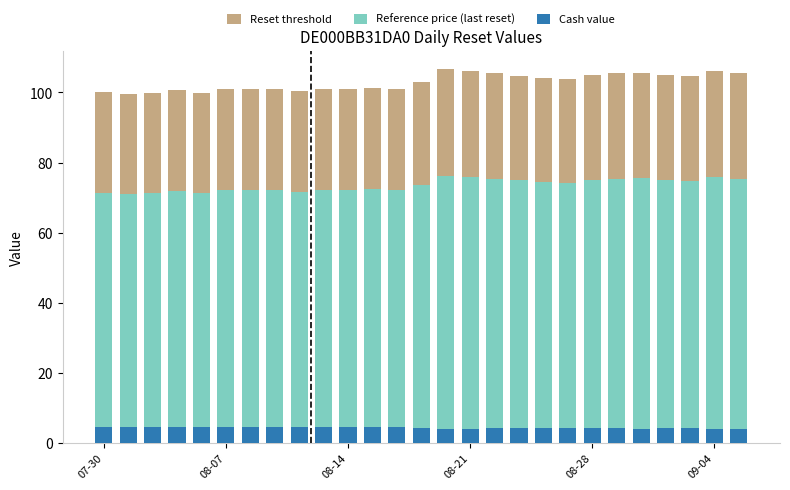

At 17, list the series in order from largest to smallest.

Reset threshold, Reference price (last reset), Cash value